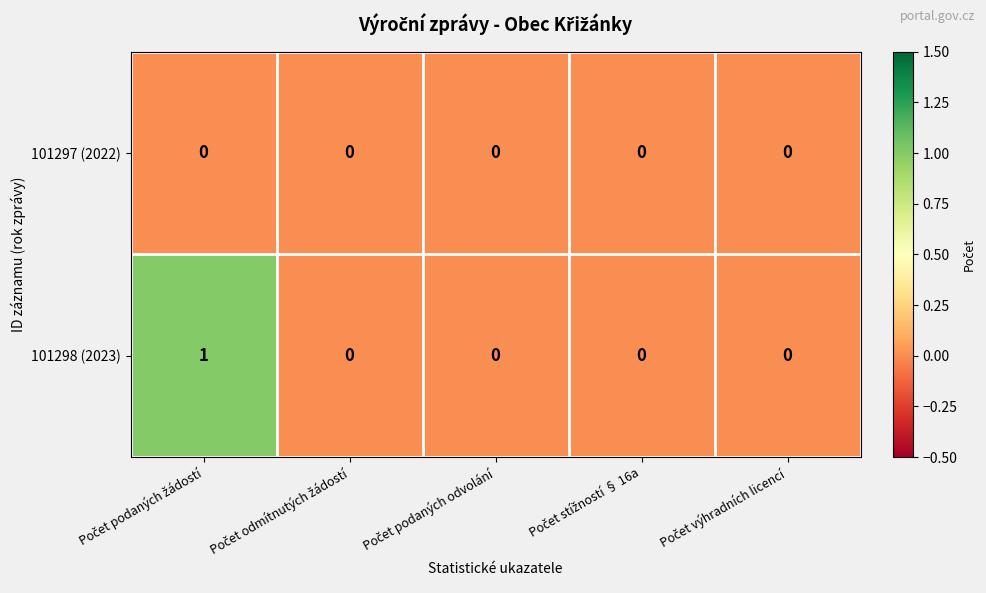

Which series has the widest spread of values?

101298 (2023)